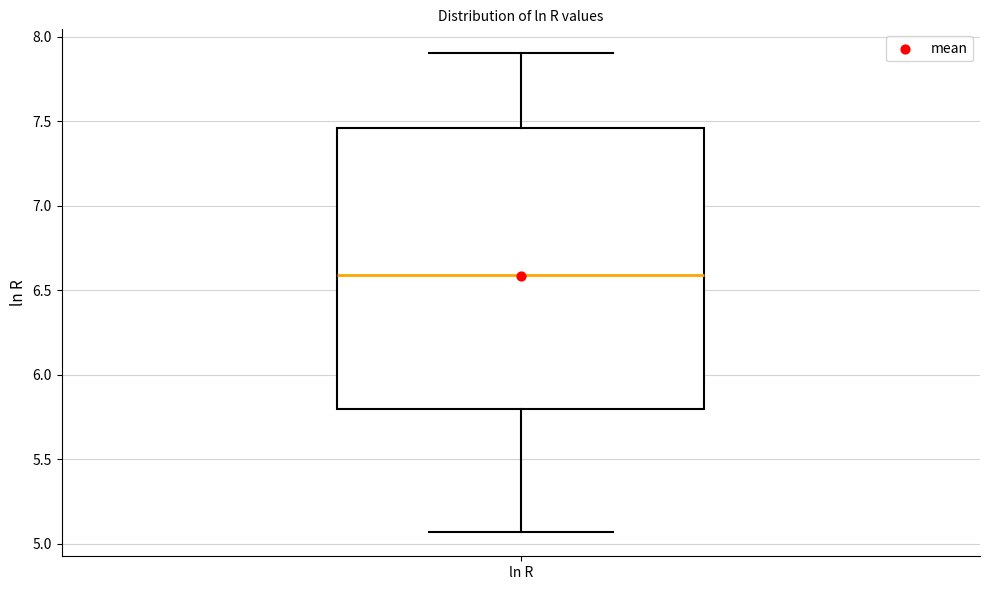

Transcribe this box plot: give where the median line is, the range the box spans, and where the two whiskers end, as read against the y-axis. The values are not printed on the chart, so give them approximately, as read against the axis.

median 6.60, box 5.80 to 7.45, whiskers 5.05 to 7.90